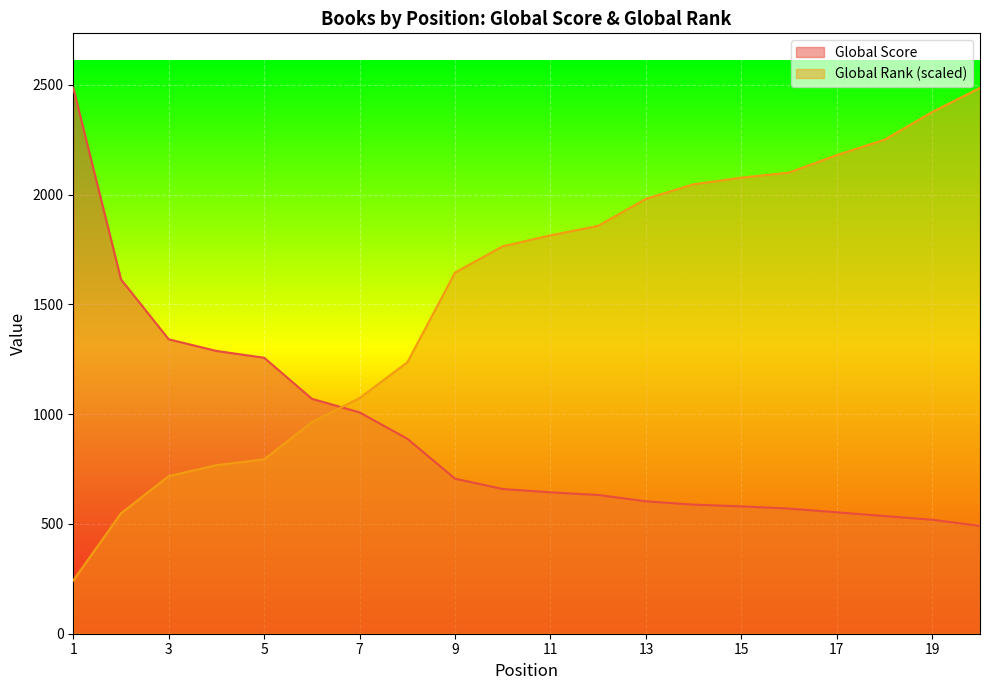

What is the value of the Global Rank point at the 14th from the left?

2047.3